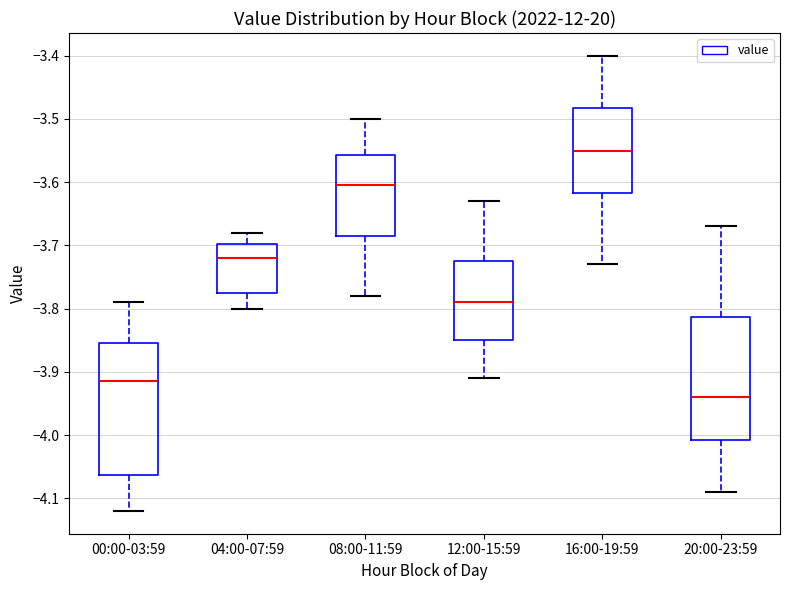

Which box's median line is the highest?

16:00-19:59